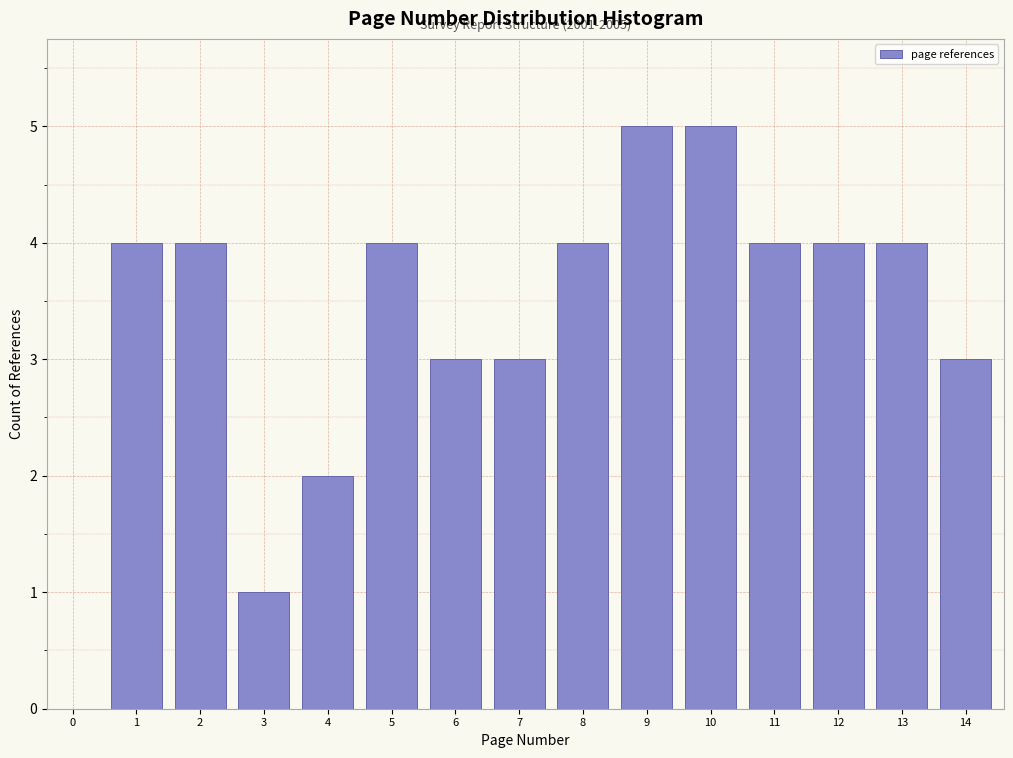

Reading left to right, transcribe all the data shown in this chart.

0=0	1=4	2=4	3=1	4=2	5=4	6=3	7=3	8=4	9=5	10=5	11=4	12=4	13=4	14=3